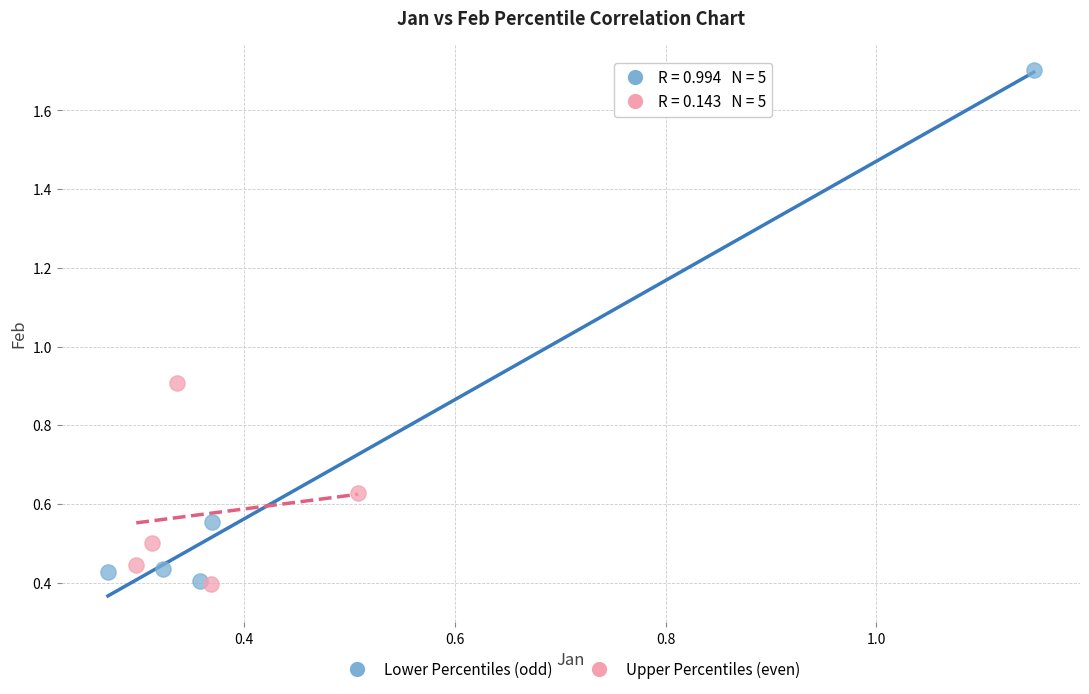

Which series reaches the maximum Y coordinate?

Lower Percentiles (odd)